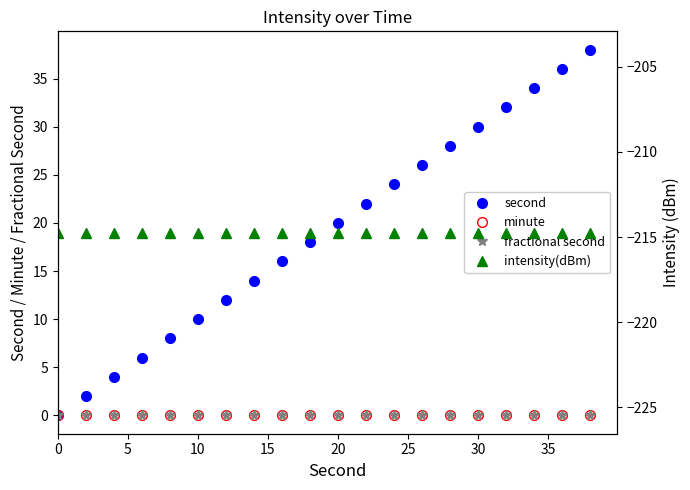

What is the total value across all series at 5?

-212.7